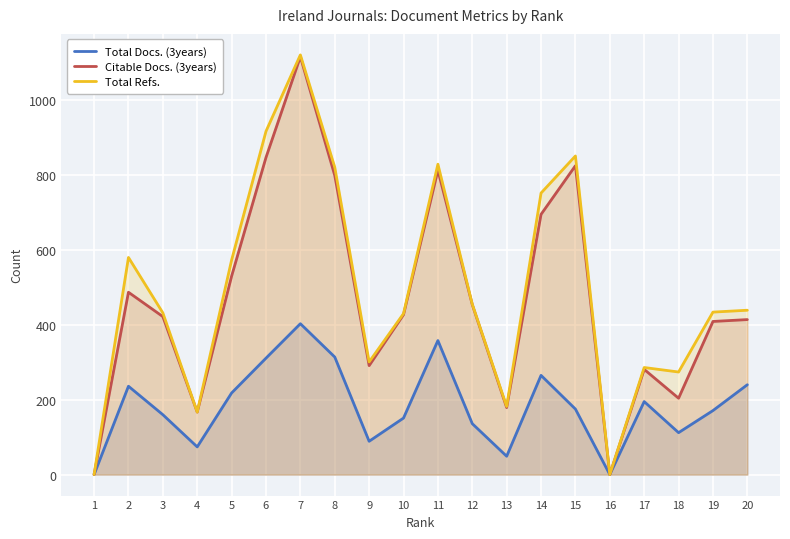

The Total Docs. (3years) series shows 65 at 10. True or false?

False